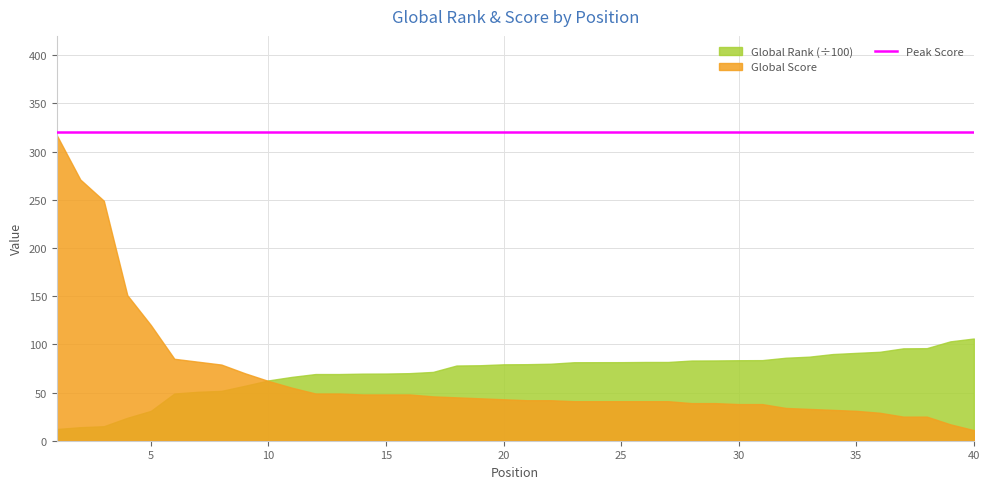

What is the sum of all Global Score values?

2641.0